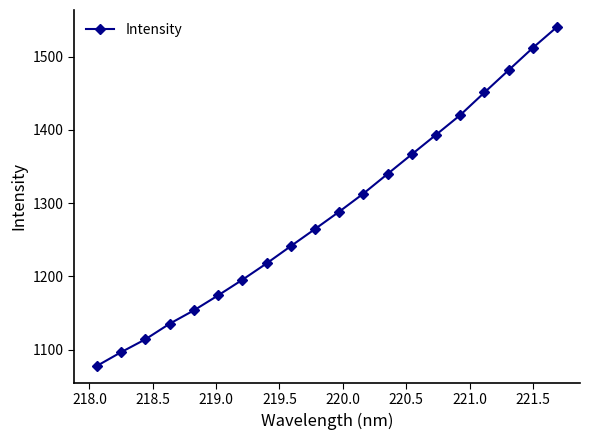

True or false: there are more than 2 points higher than both neighbors.

False